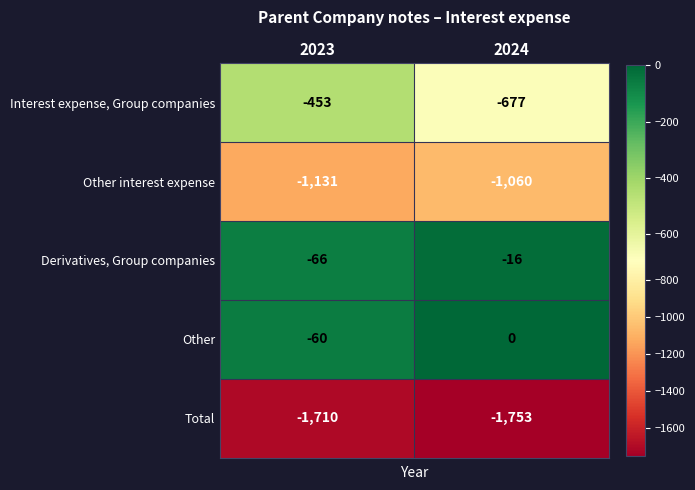

The Total series shows -1710 at 2023. True or false?

True